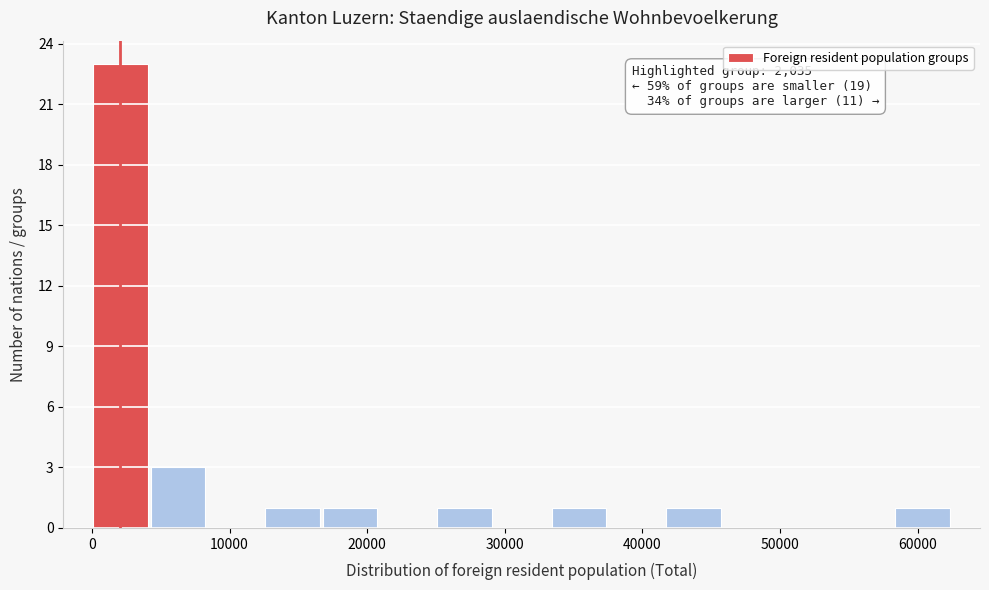

Which range on the x-axis has the tallest bar?

0 to 4000